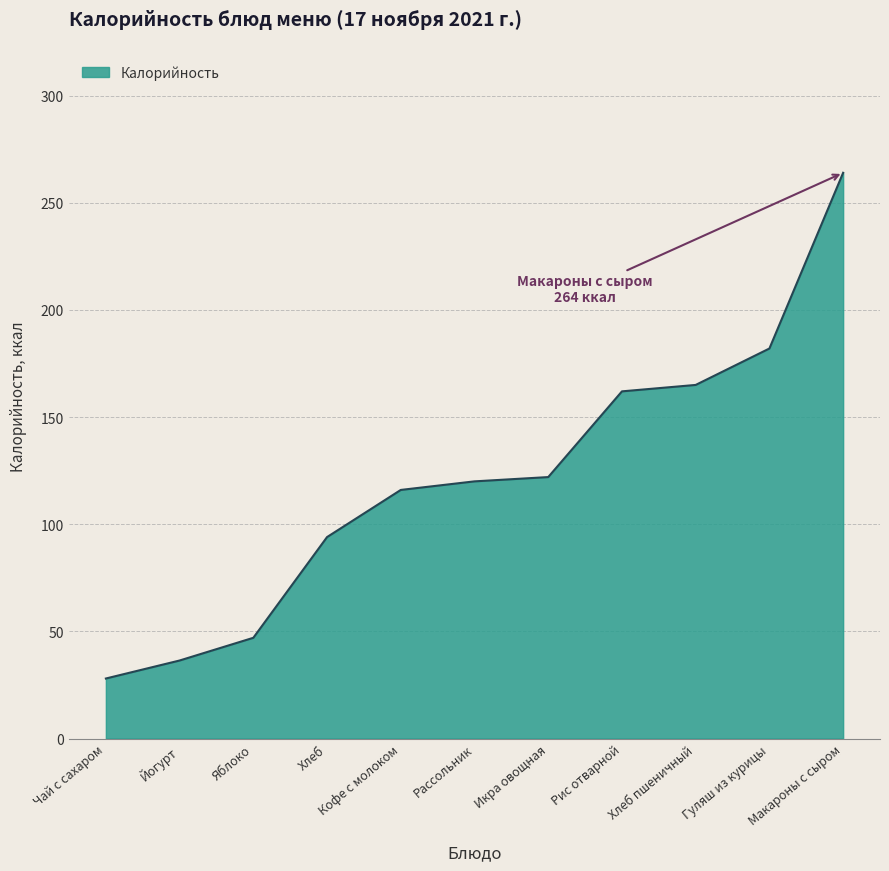

What position from the right is Кофе с молоком?

7